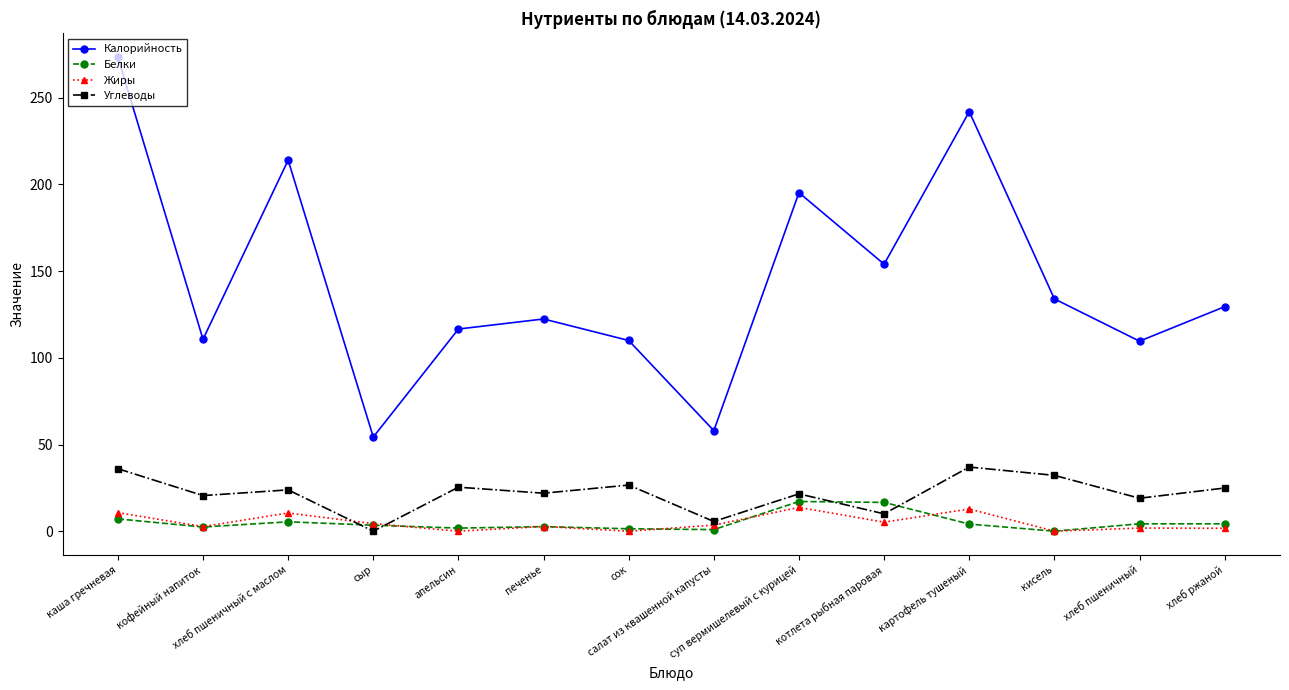

What is the value of the Углеводы point at the 6th from the left?

21.9